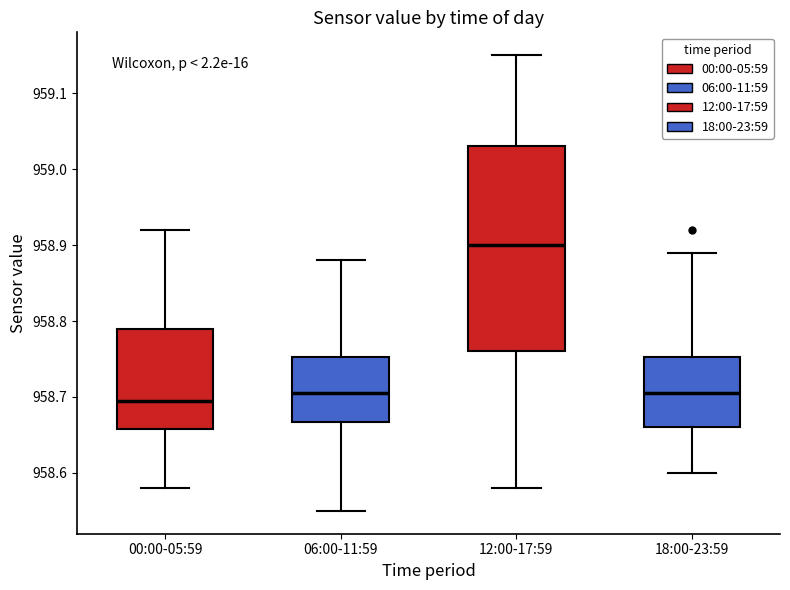

Which box has the highest median line?

12:00-17:59